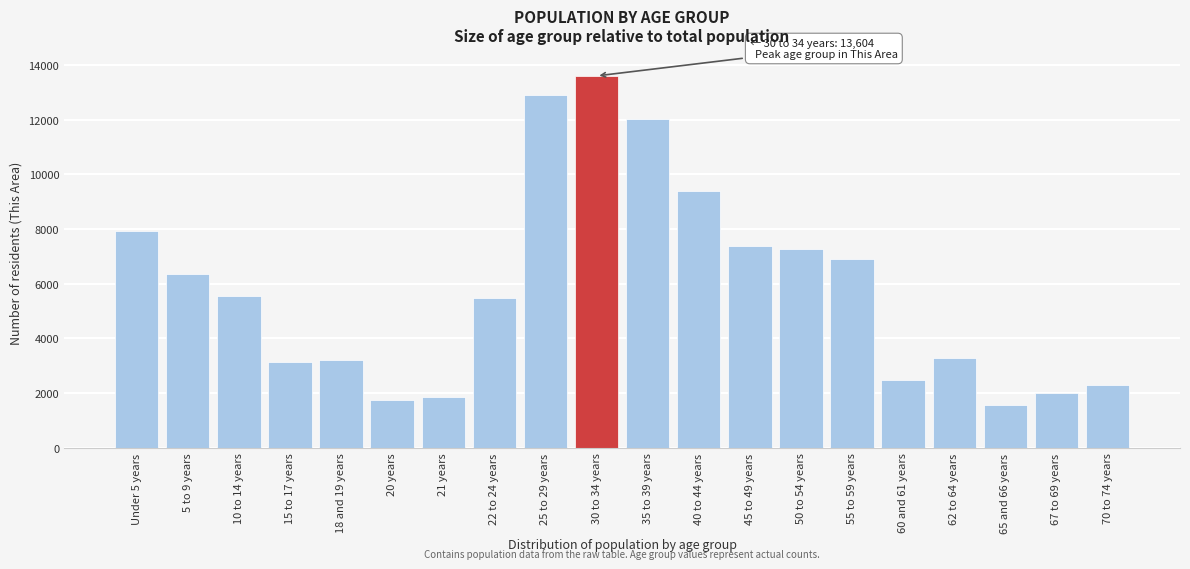

Reading left to right, list all the values displayed in this chart.

Under 5 years=7931	5 to 9 years=6372	10 to 14 years=5551	15 to 17 years=3136	18 and 19 years=3214	20 years=1761	21 years=1851	22 to 24 years=5485	25 to 29 years=12890	30 to 34 years=13604	35 to 39 years=12024	40 to 44 years=9375	45 to 49 years=7371	50 to 54 years=7256	55 to 59 years=6909	60 and 61 years=2477	62 to 64 years=3279	65 and 66 years=1555	67 to 69 years=1991	70 to 74 years=2286